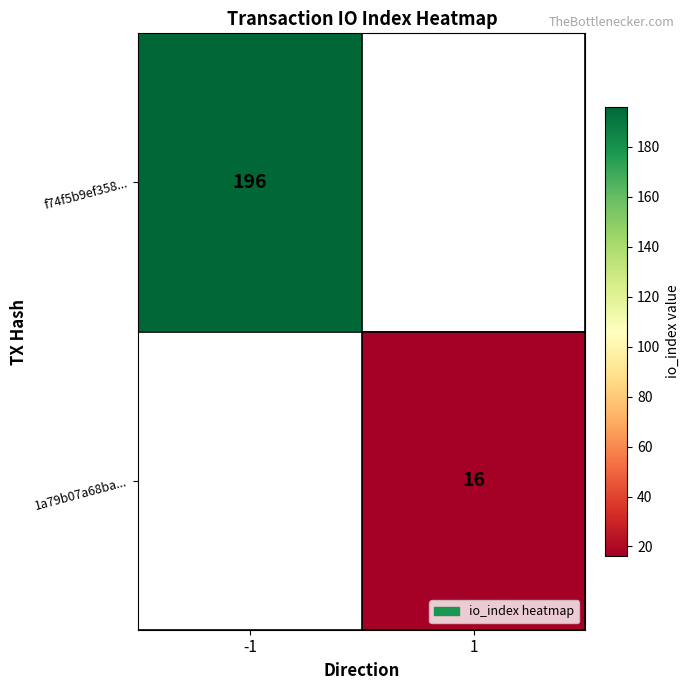

The 1a79b07a68ba... series shows 24 at 1. True or false?

False